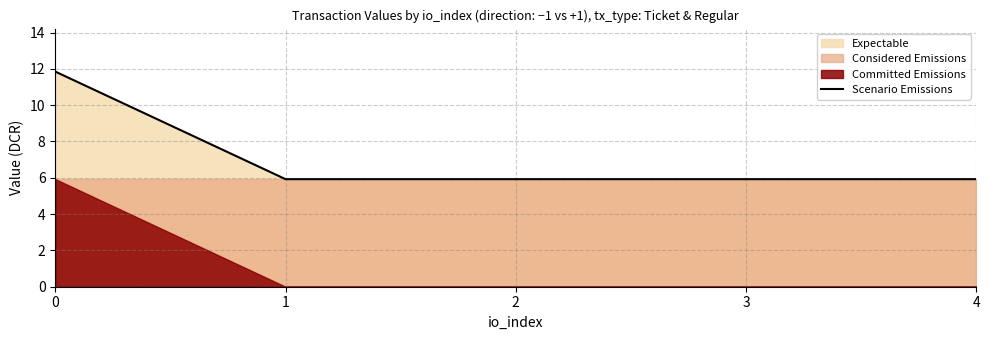

Rank the categories by value from lowest to highest.

1, 2, 3, 4, 0